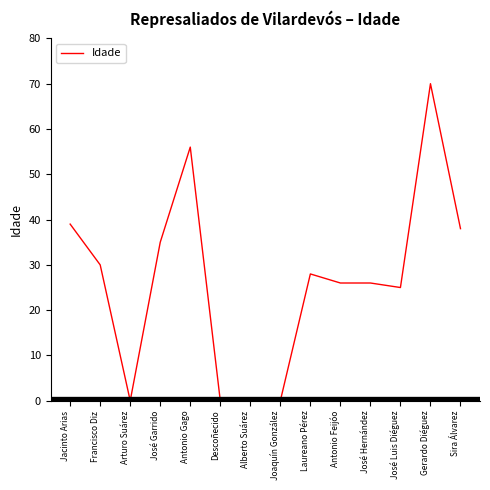

What is the sum of all values?

373